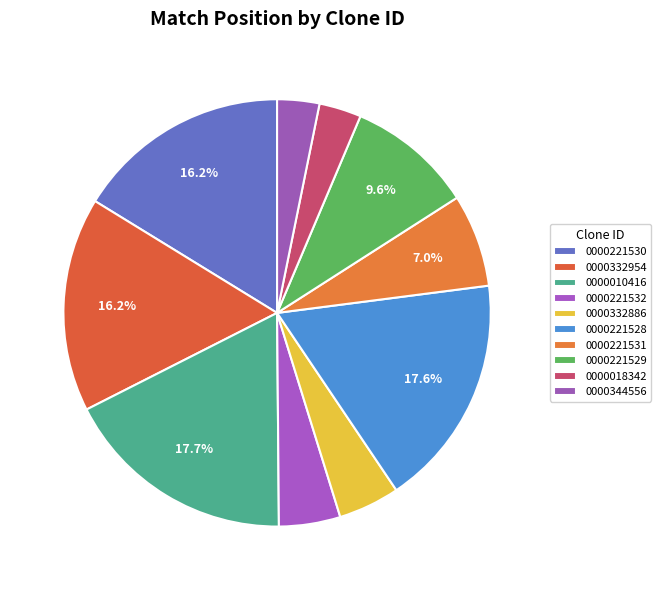

Which category has the smallest portion of the pie?

TRCN0000018342